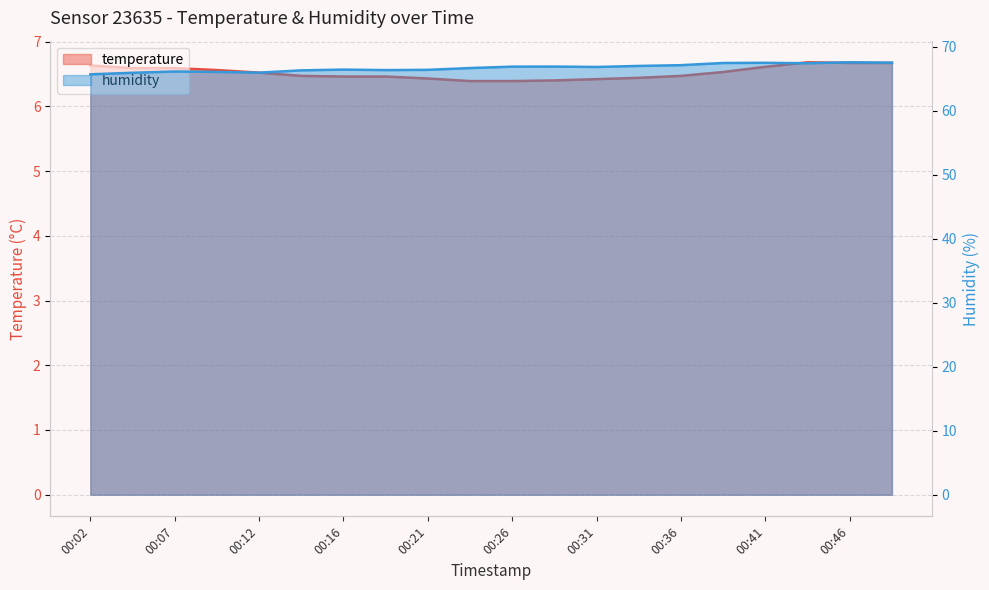

Rank the series by their maximum value, from lowest to highest.

temperature, humidity